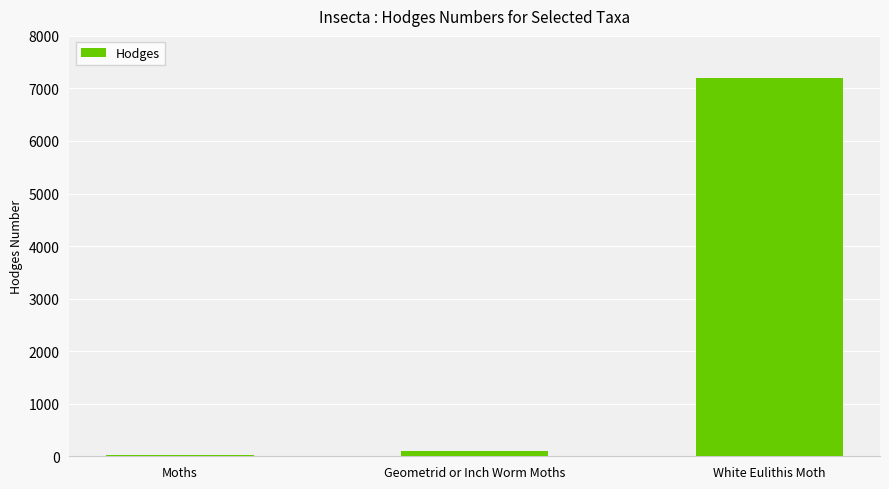

The chart shows a value of 91.3 at Geometrid or Inch Worm Moths. True or false?

True